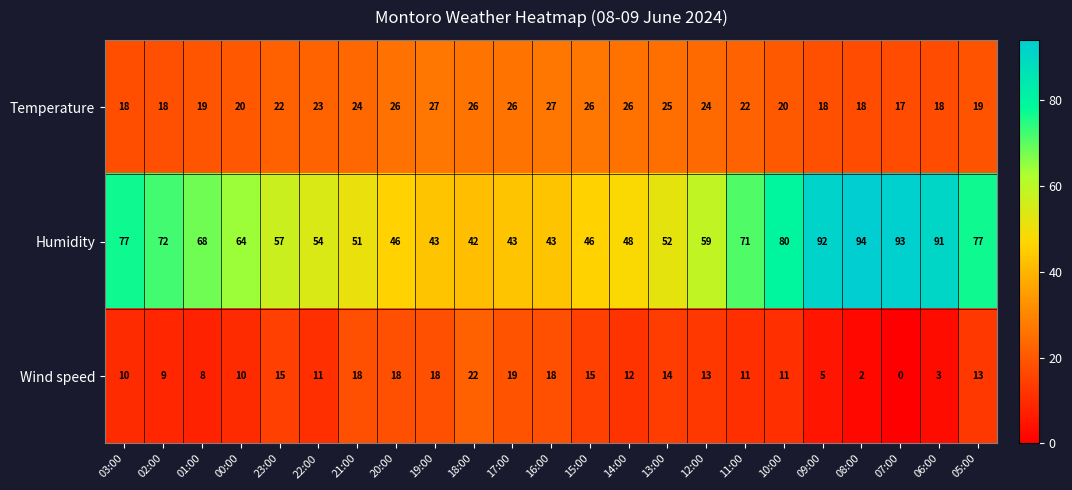

Which series has the widest spread of values?

Humidity